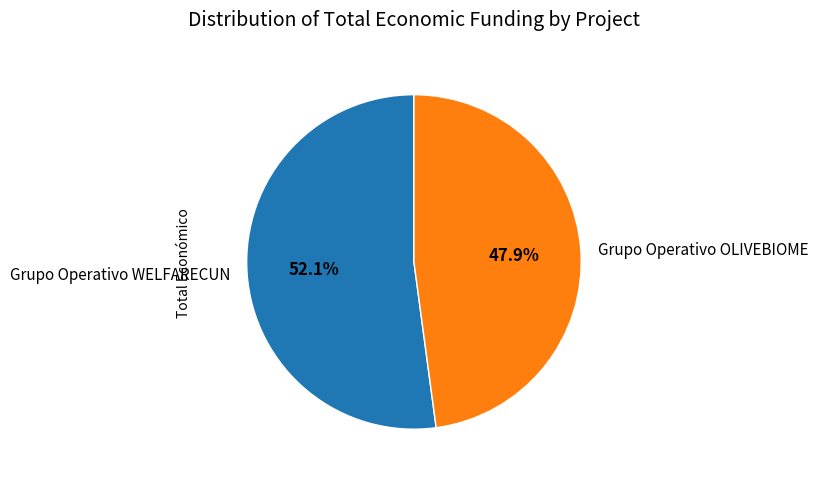

How many slices are in this pie chart?

2